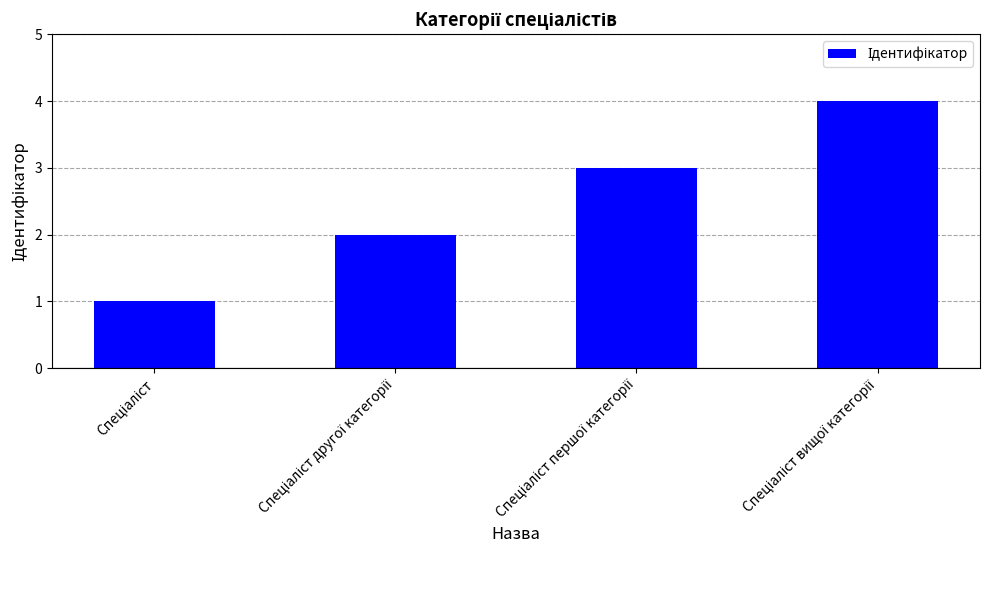

Are the bars grouped side by side (vs. stacked)?

No